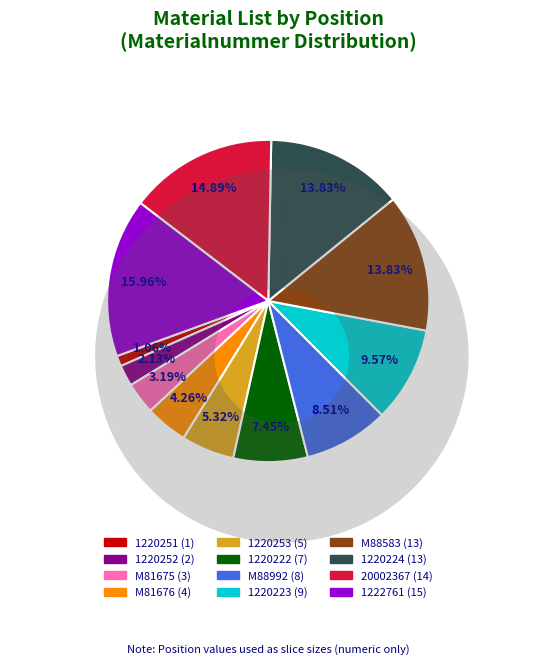

To the nearest percent, what portion does M88583 represent?

14%